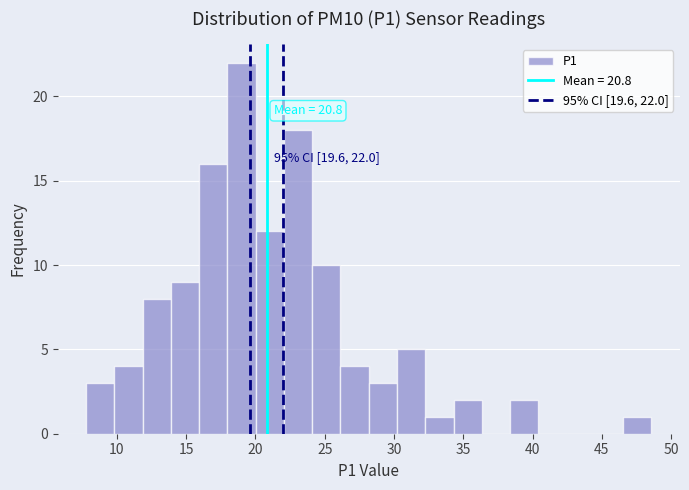

Which range on the x-axis has the tallest bar?

18.0 to 20.0